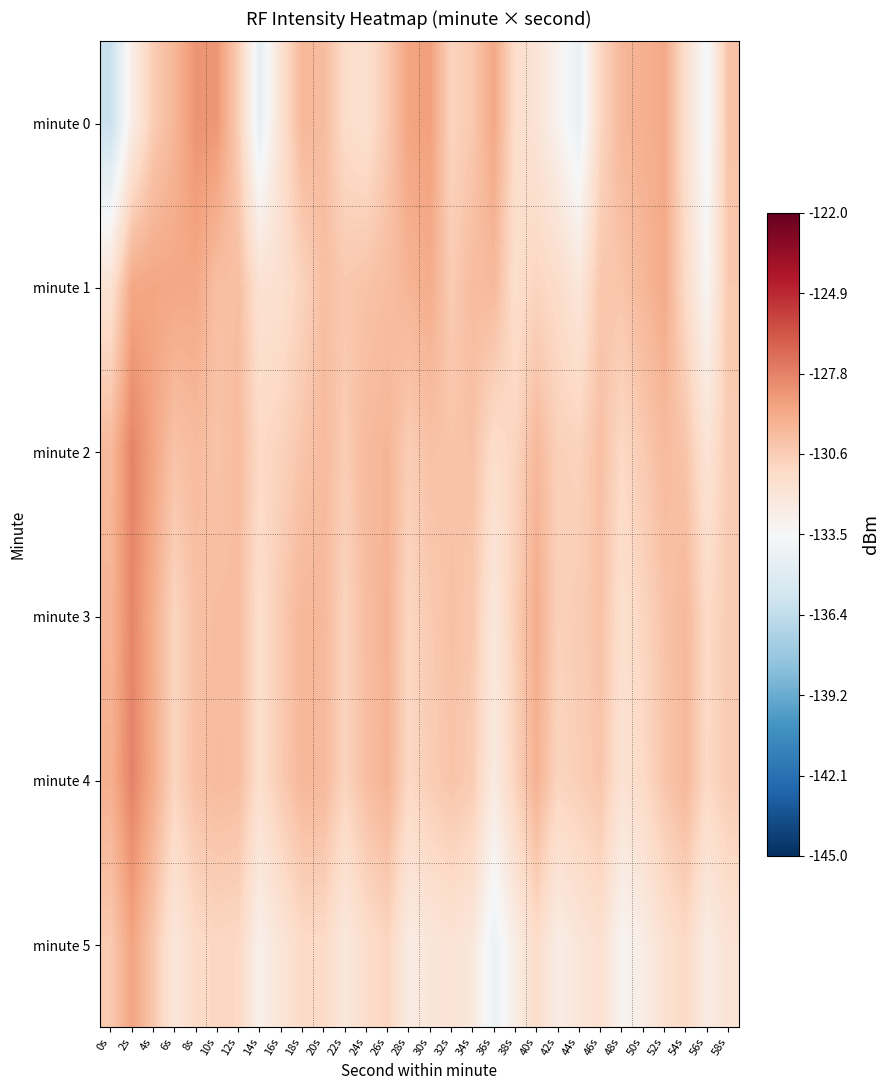

Which series has the largest total across all categories?

minute 2